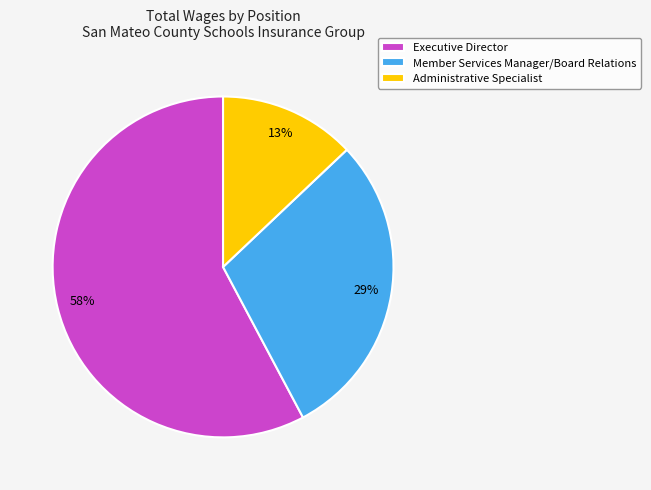

How many slices are in this pie chart?

3